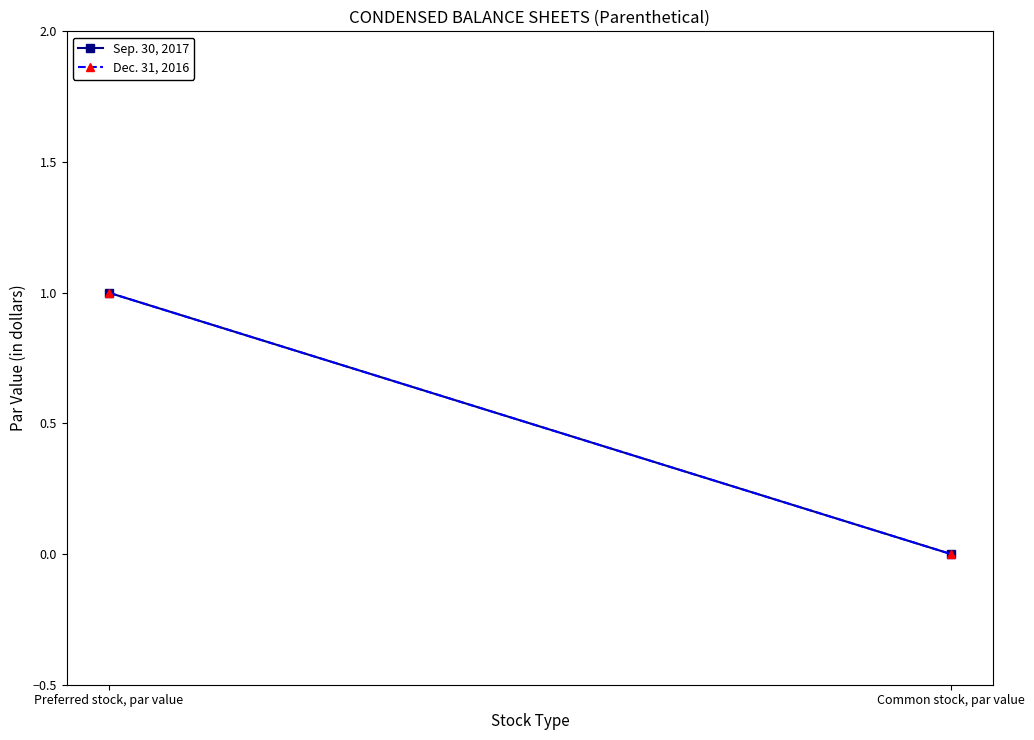

Which has a higher value, Common stock, par value or Preferred stock, par value?

Preferred stock, par value